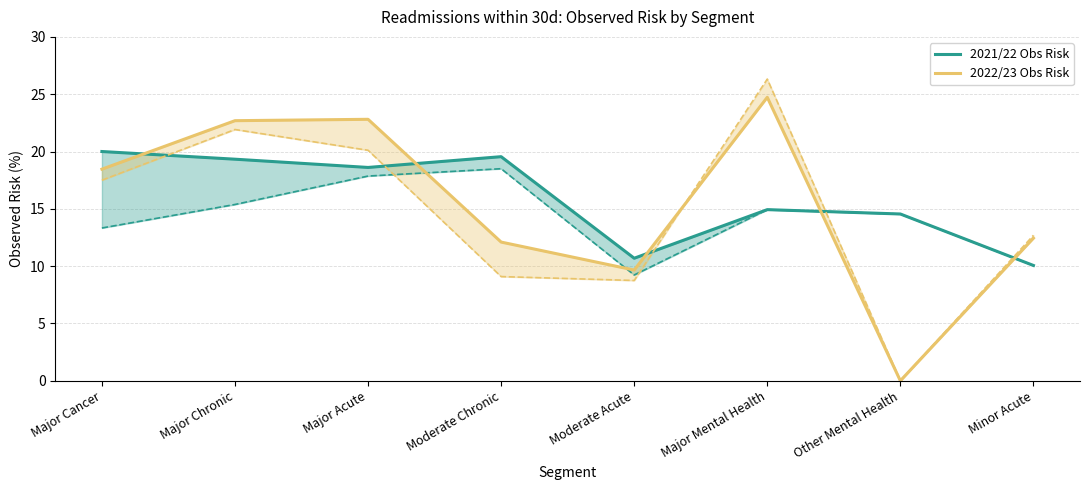

What value does the 2021/22 Obs Risk series have at Major Cancer?

20.0